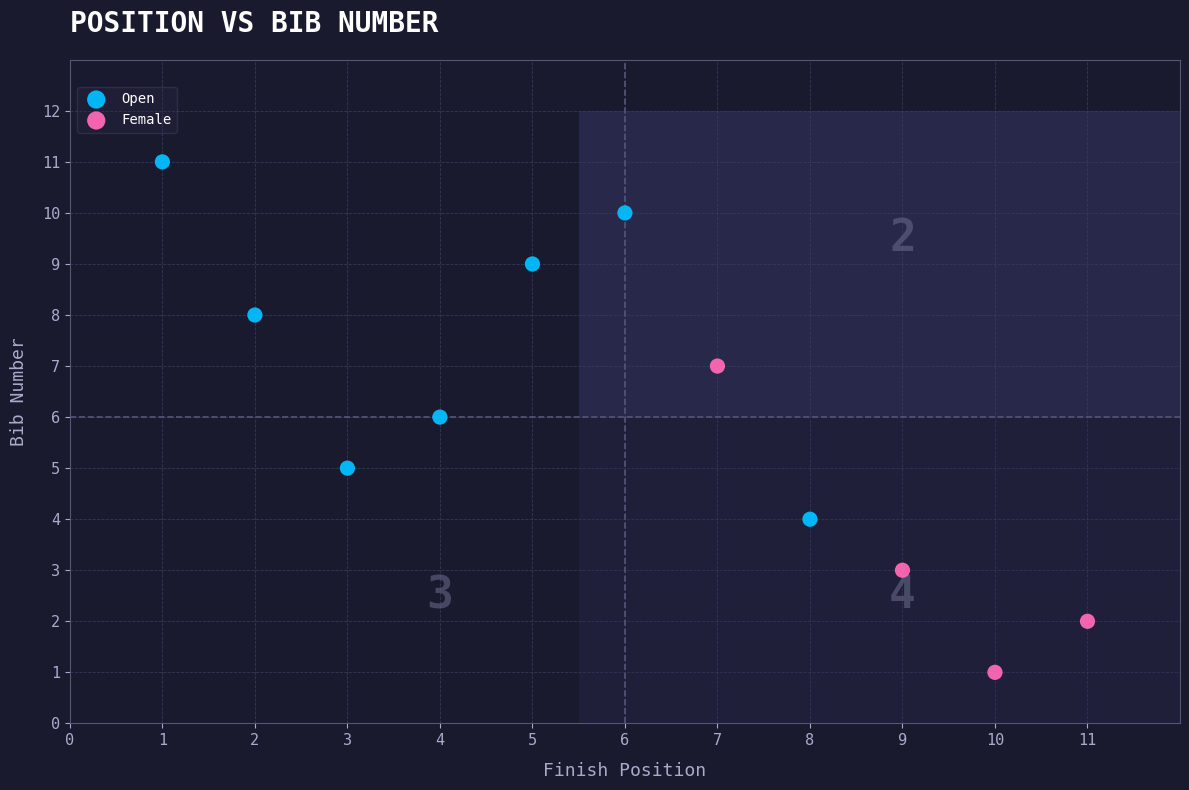

Which series reaches the maximum Y coordinate?

Open